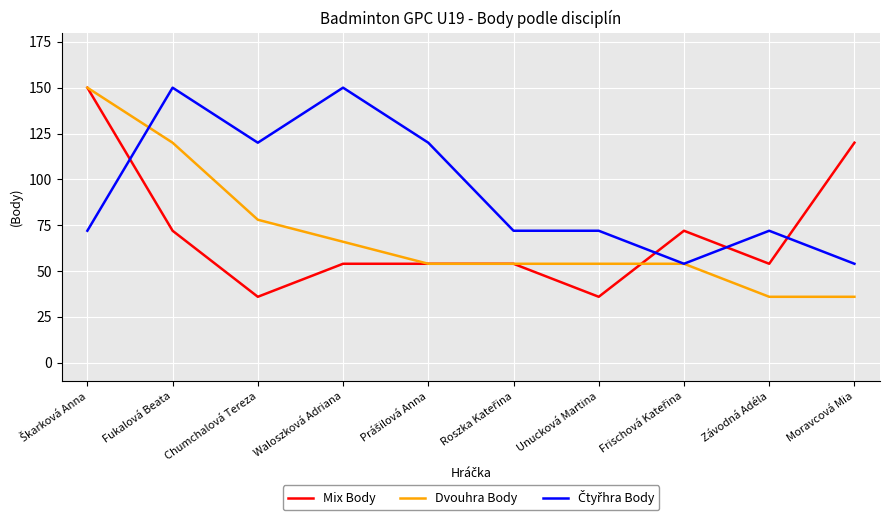

What is the smallest value displayed?

36